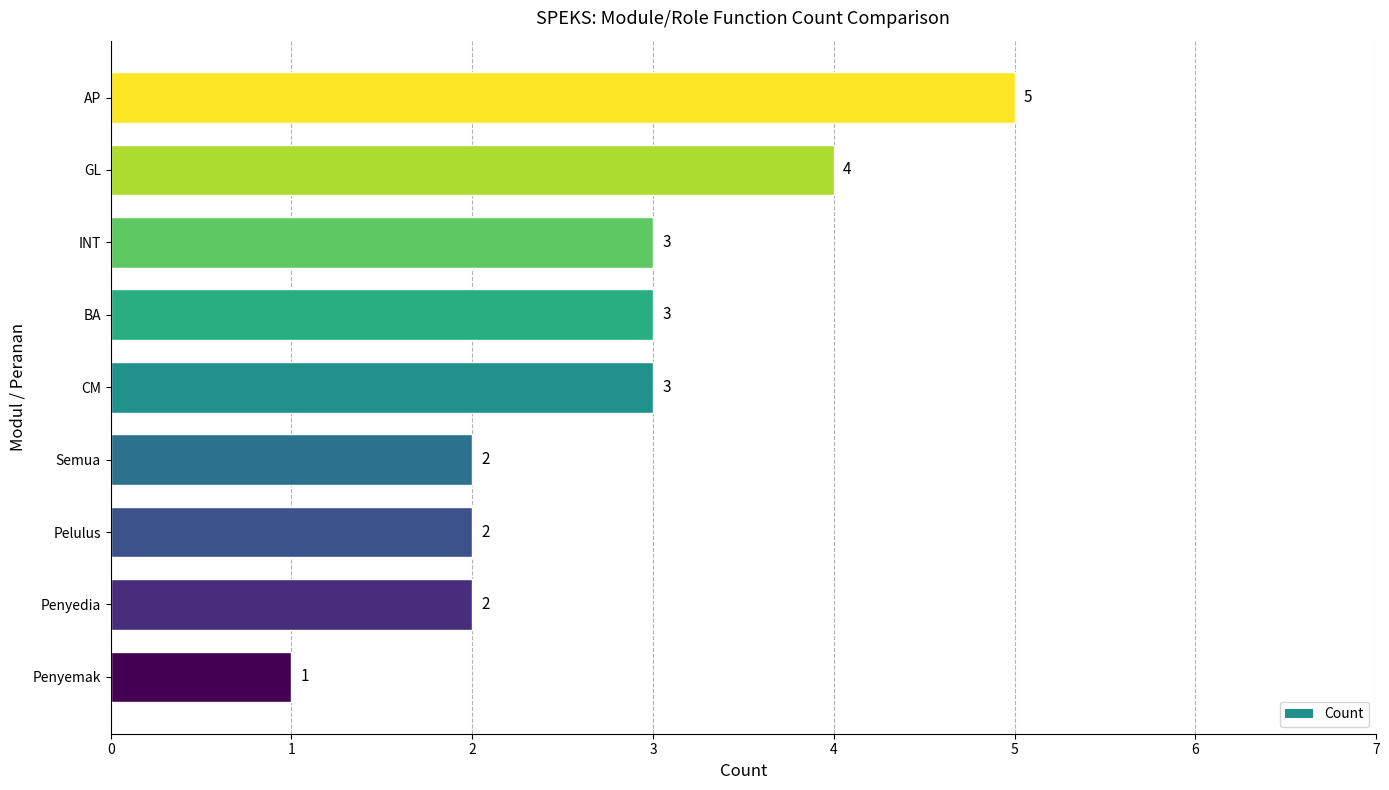

At which category does the chart reach its minimum across all series?

Penyemak